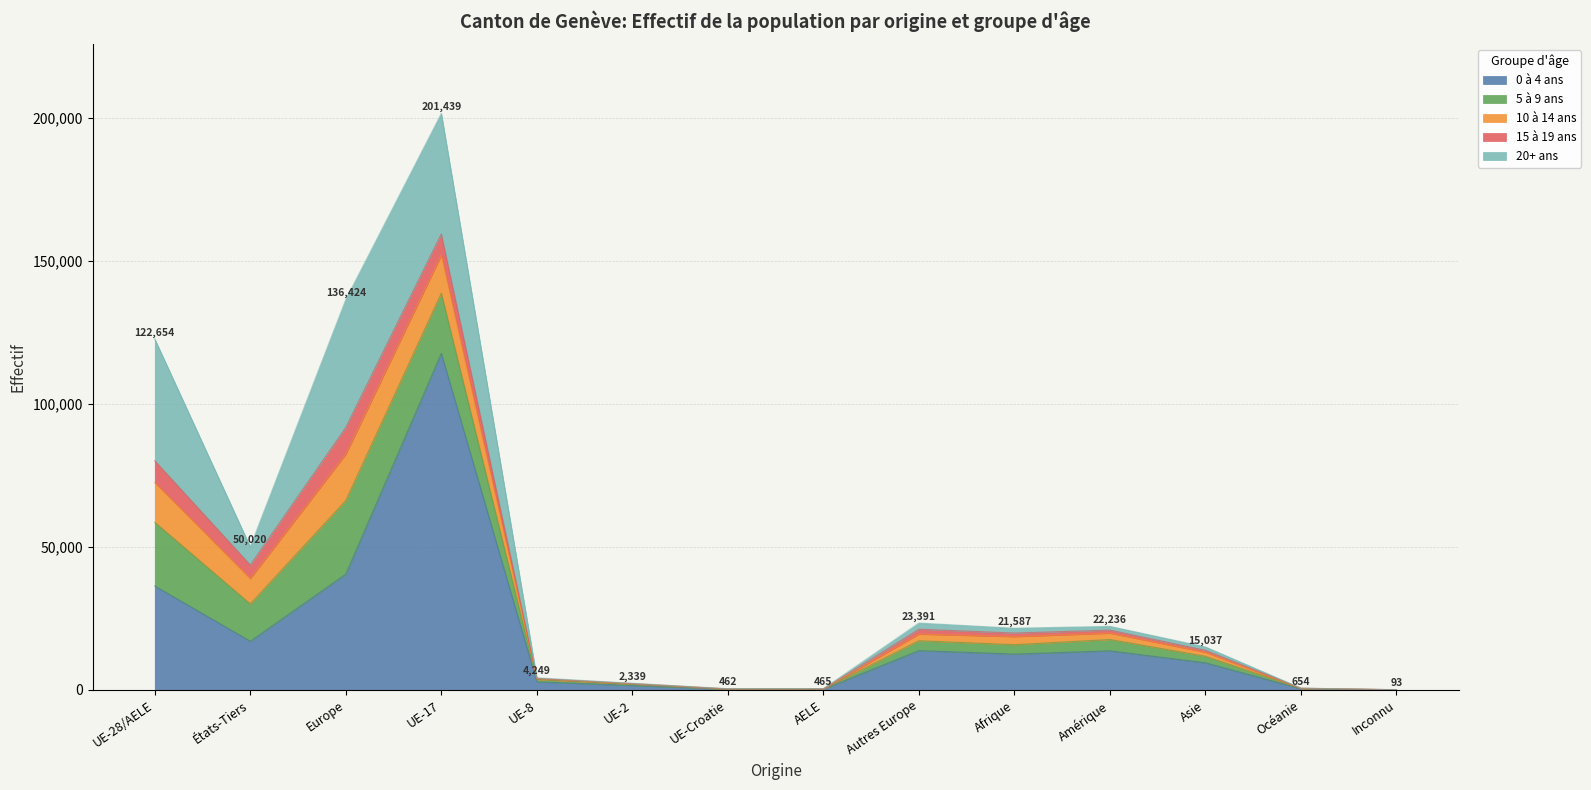

Which has a higher value, Autres Europe or Océanie?

Autres Europe